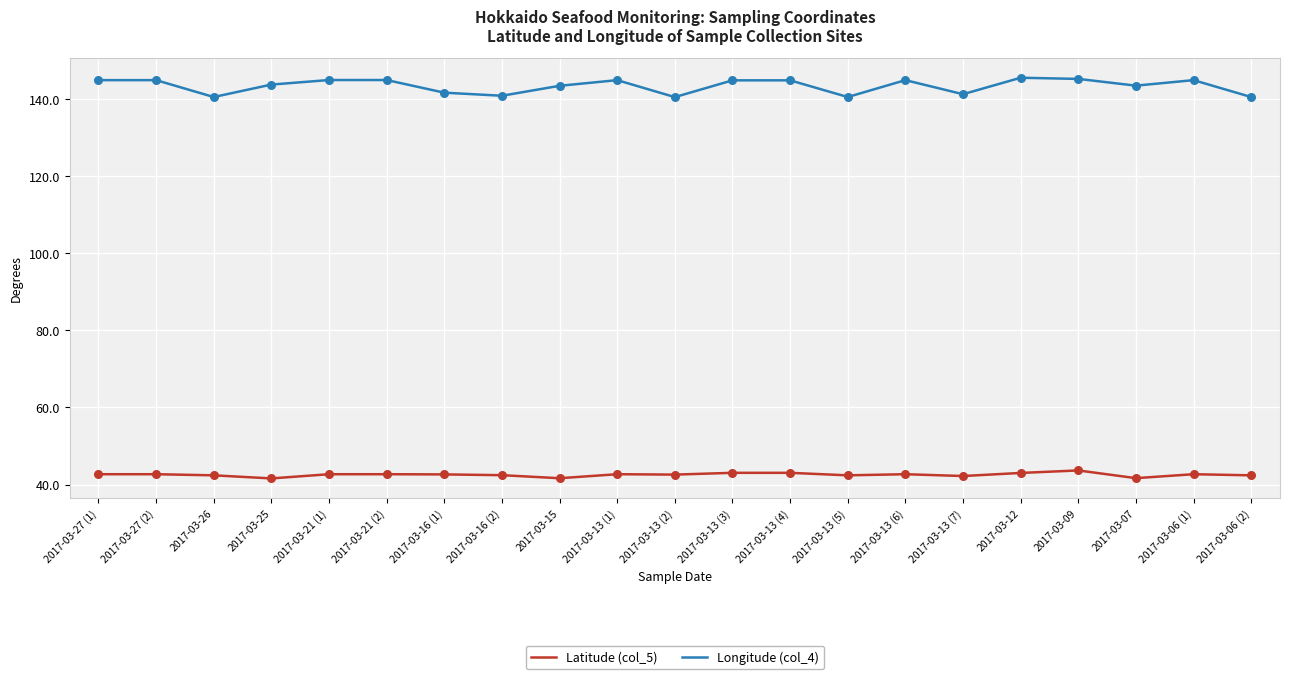

What is the total value across all series at 2017-03-13 (4)?

187.9